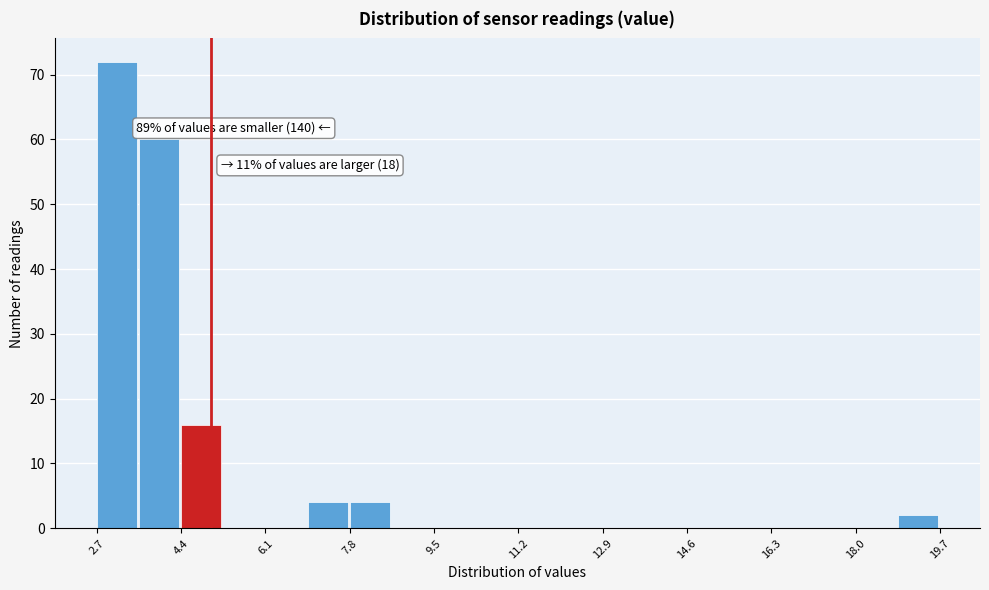

Over which range of the x-axis is the bar tallest?

2.8 to 3.6